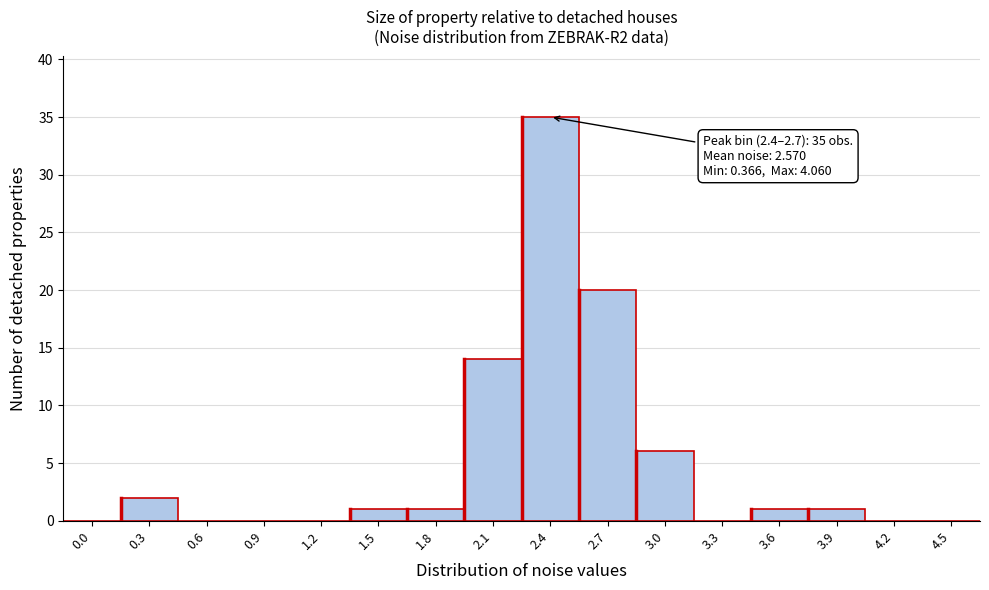

Reading left to right, what are all the values shown in this chart?

0.0=0	0.3=2	0.6=0	0.9=0	1.2=0	1.5=1	1.8=1	2.1=14	2.4=35	2.7=20	3.0=6	3.3=0	3.6=1	3.9=1	4.2=0	4.5=0